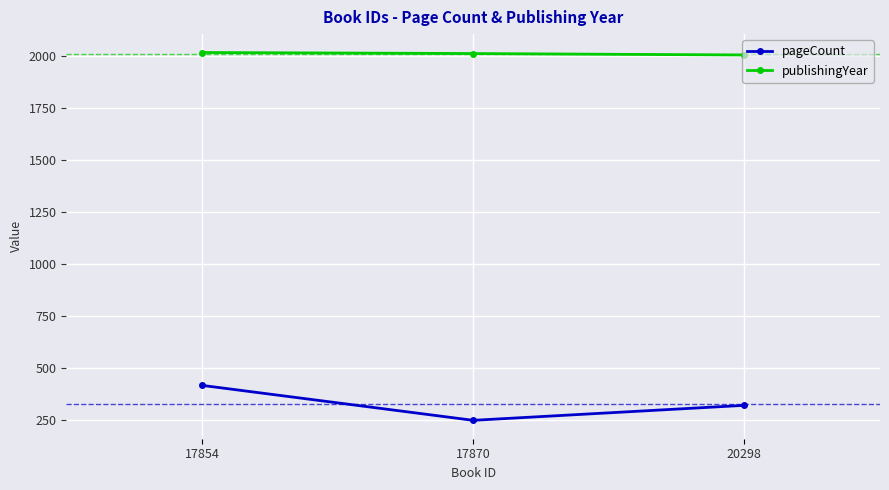

Where is pageCount nearest to the value 332?

20298